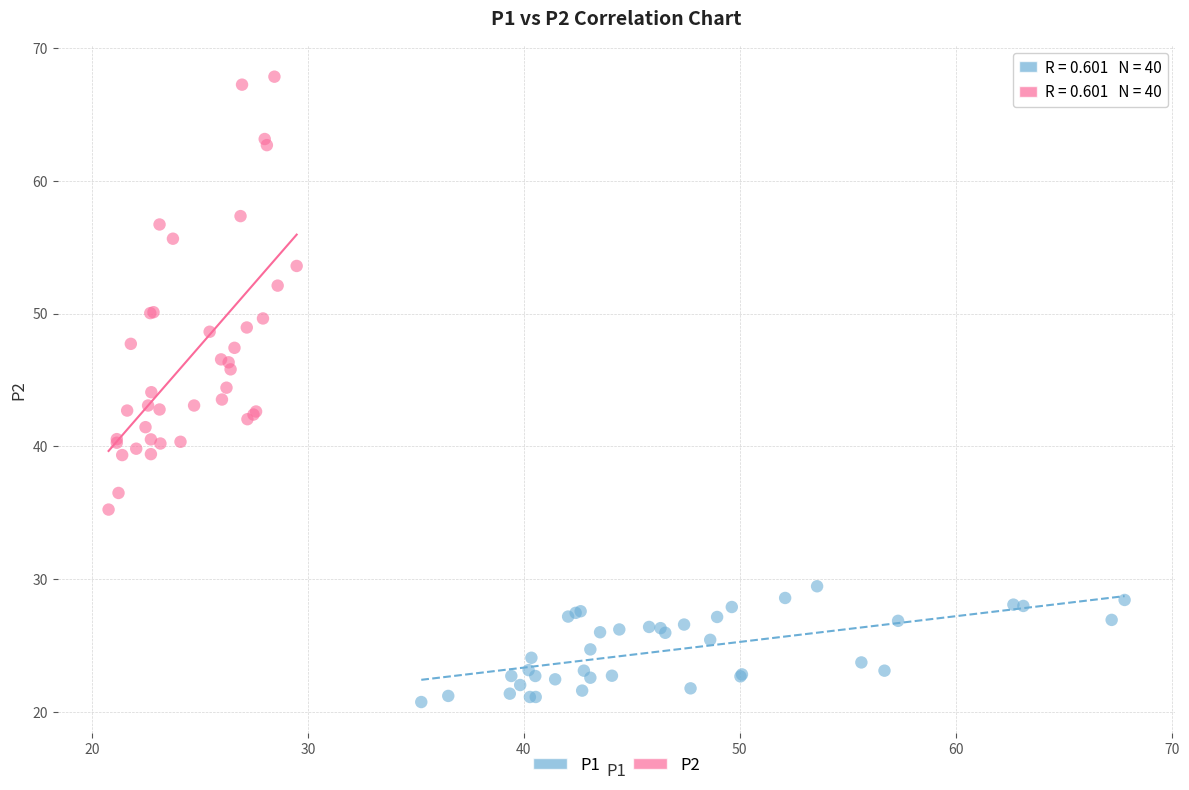

Which series contains the lowest Y value?

P1